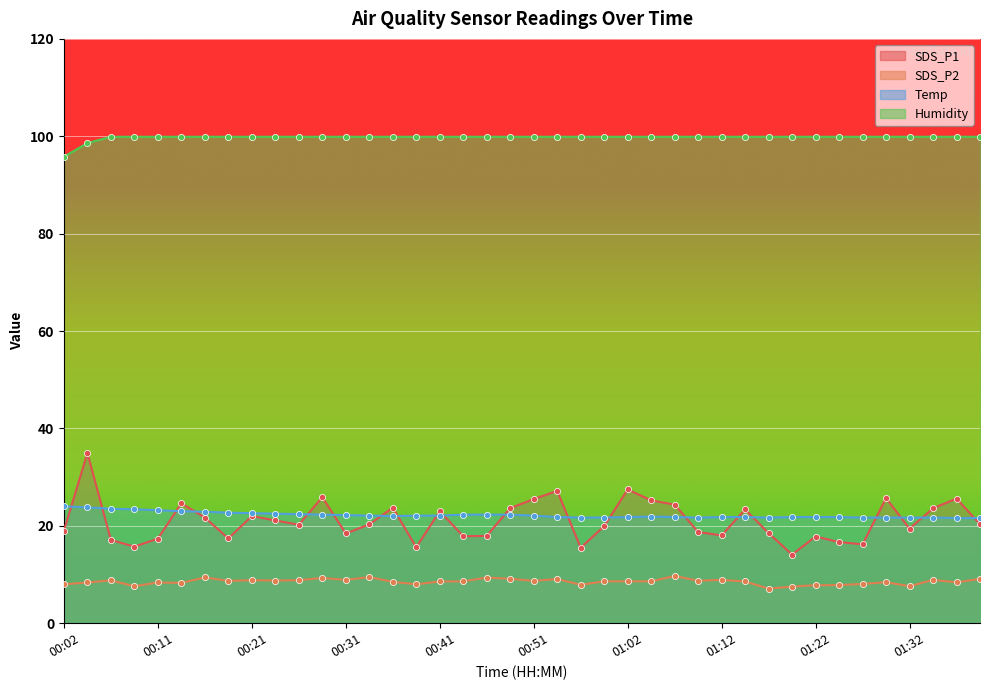

Which series has the largest total across all categories?

Humidity